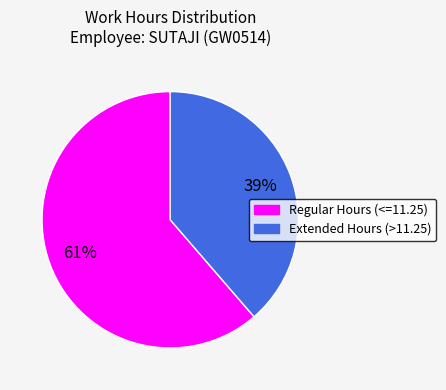

Does any single category account for the majority?

Yes